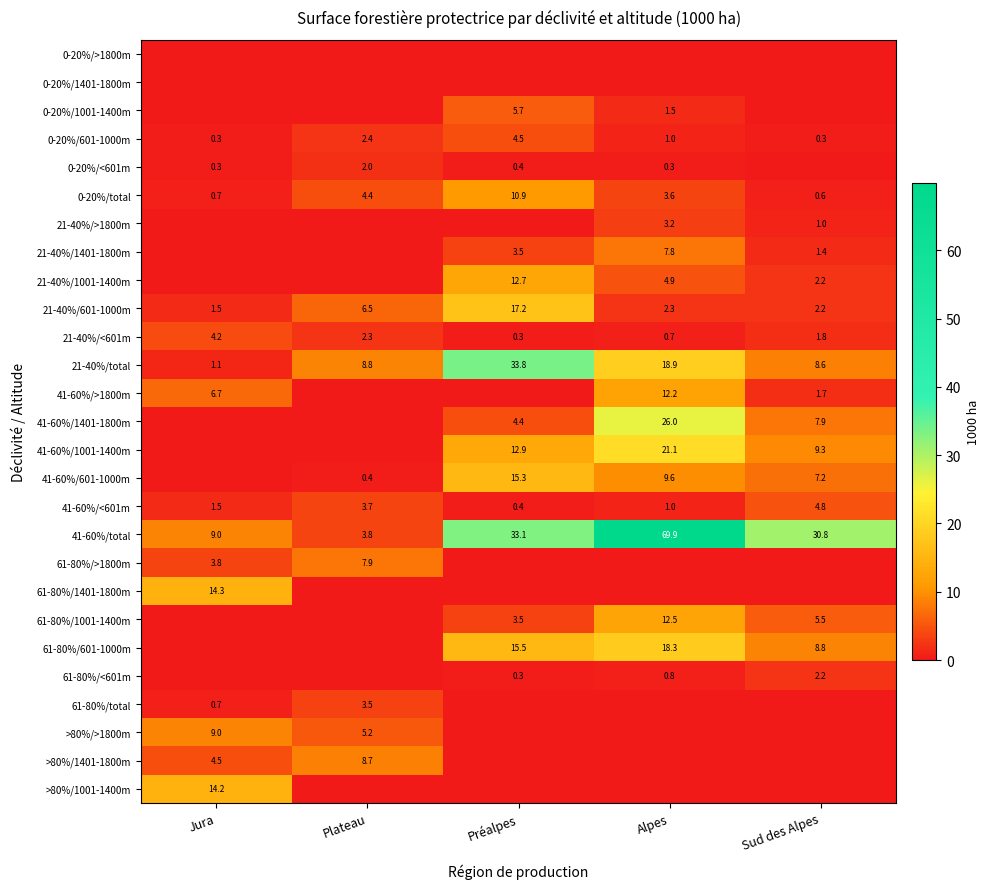

The value of >80%/1001-1400m at Jura is 14.2. True or false?

True